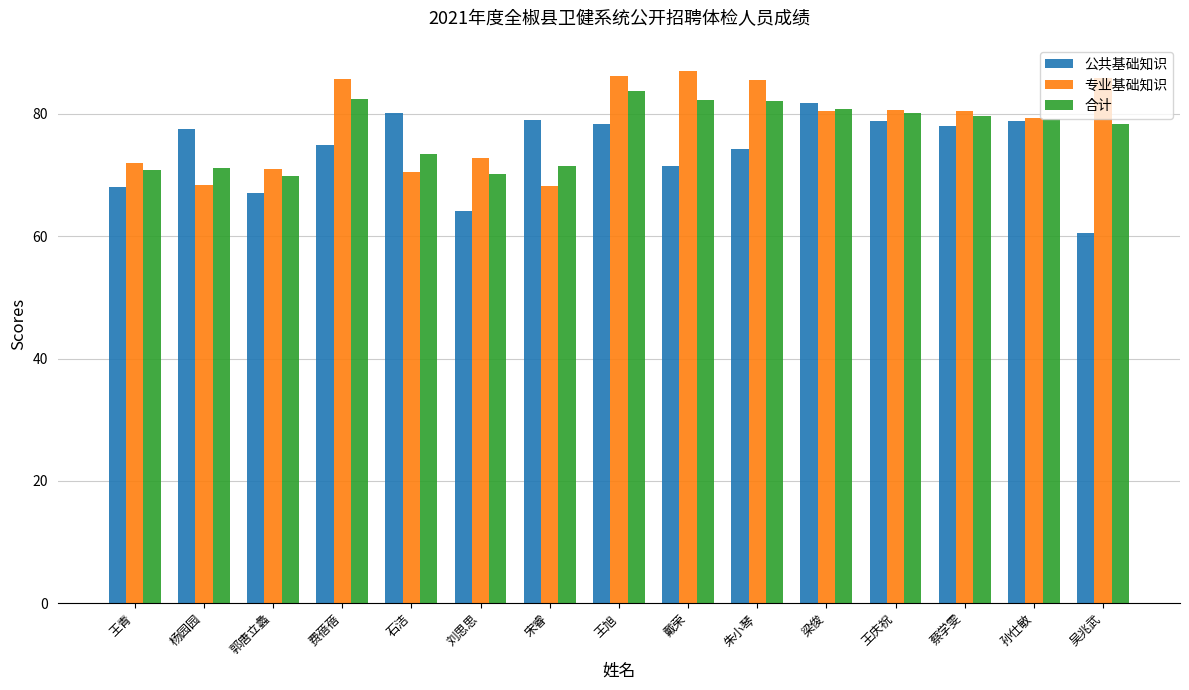

How many groups of bars are there?

15